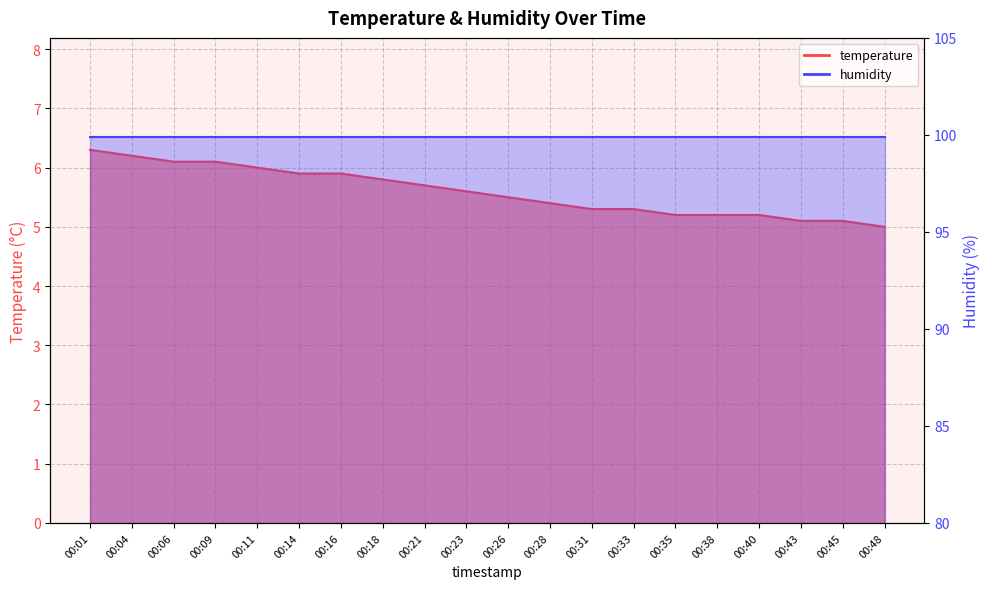

At which label is the value closest to 5?

00:48